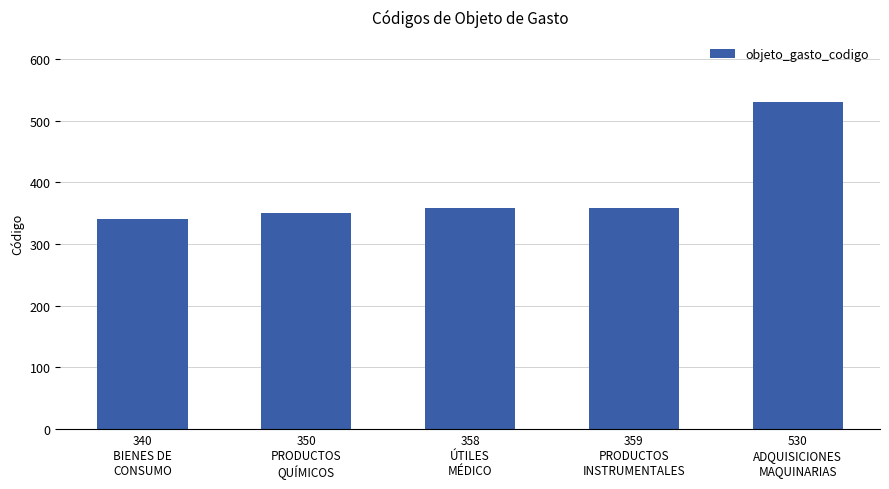

True or false: the data shows 530 at 530
ADQUISICIONES
MAQUINARIAS.

True